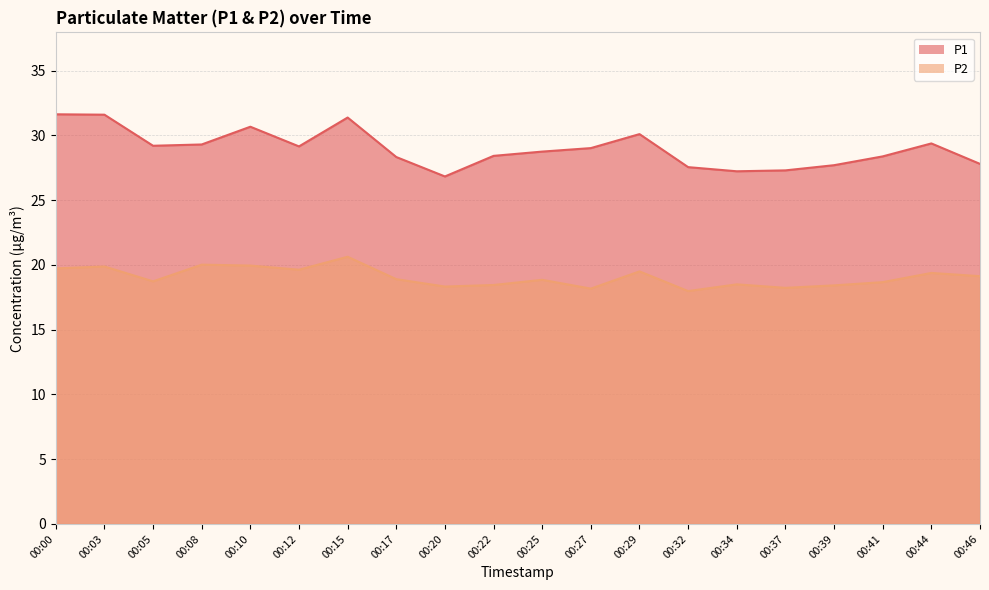

True or false: P2 and P1 intersect in this chart.

False